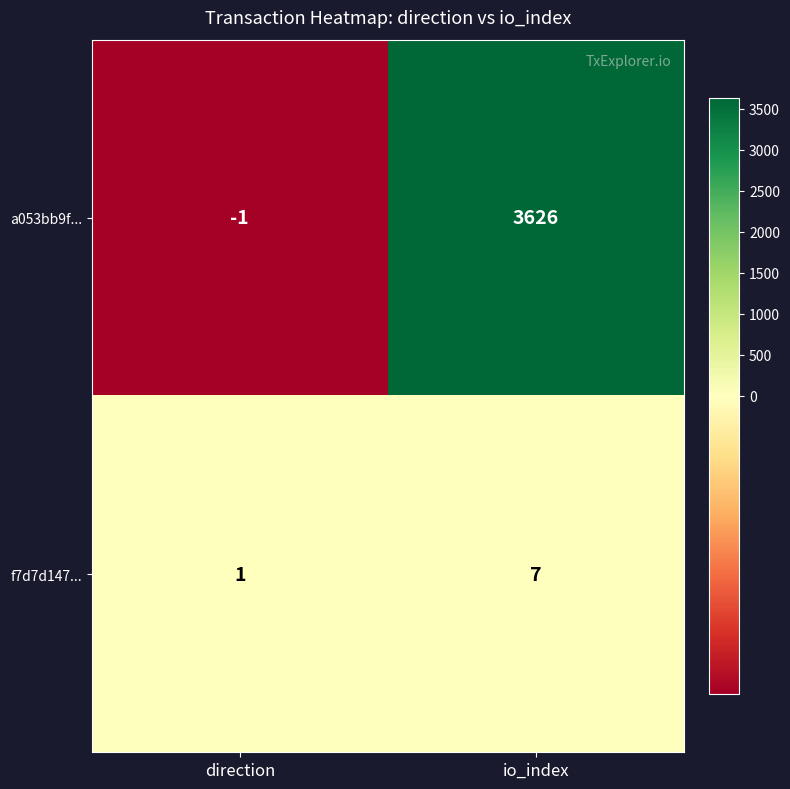

At which category is the sum across all series the highest?

io_index